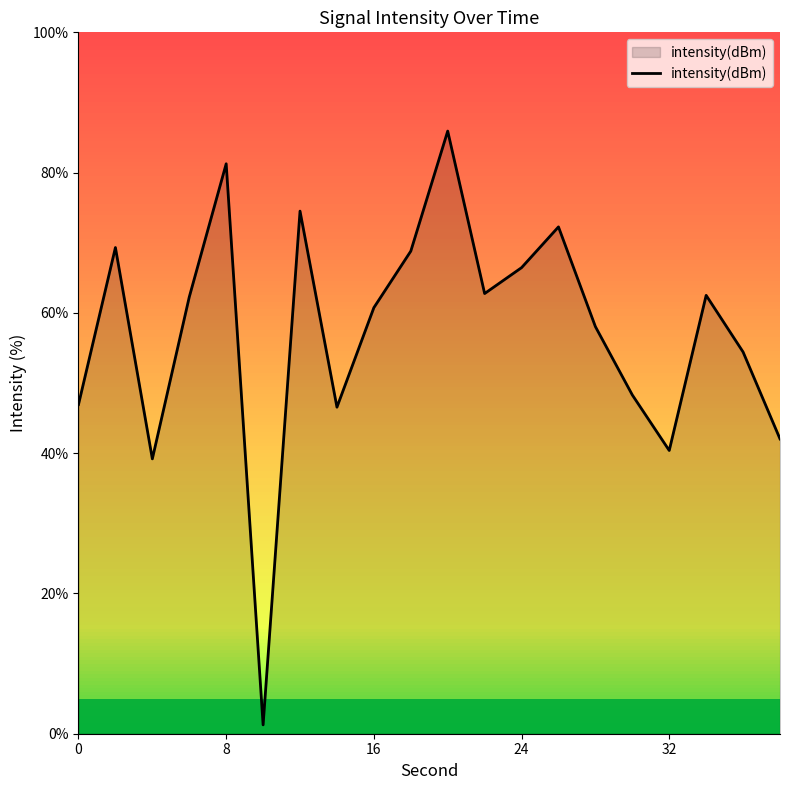

What is the difference between the maximum and minimum values?

84.7